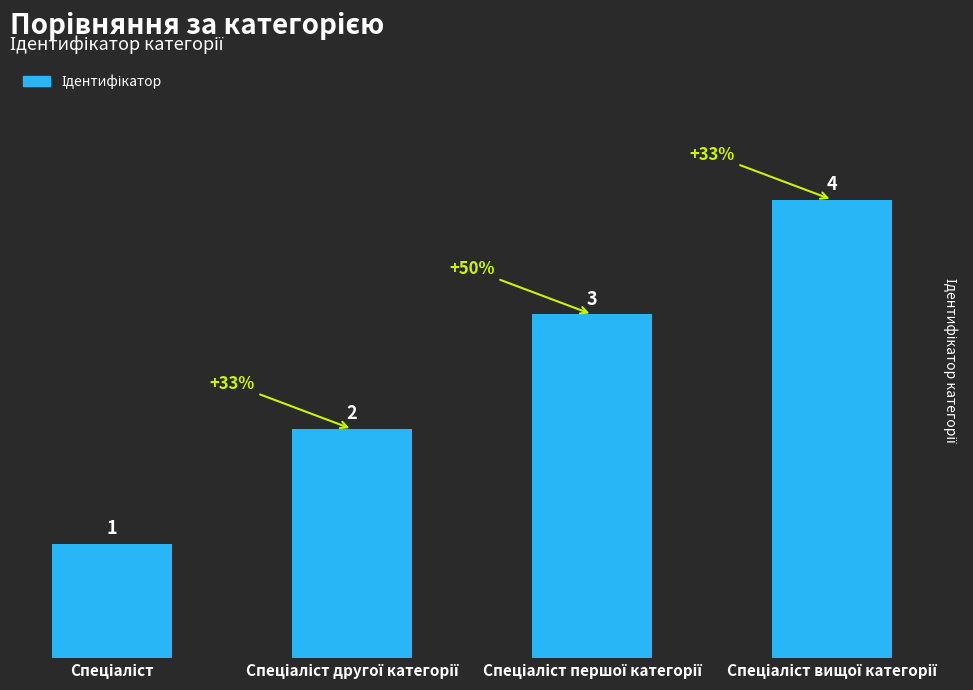

What is the value of the 1st bar from the left?

1